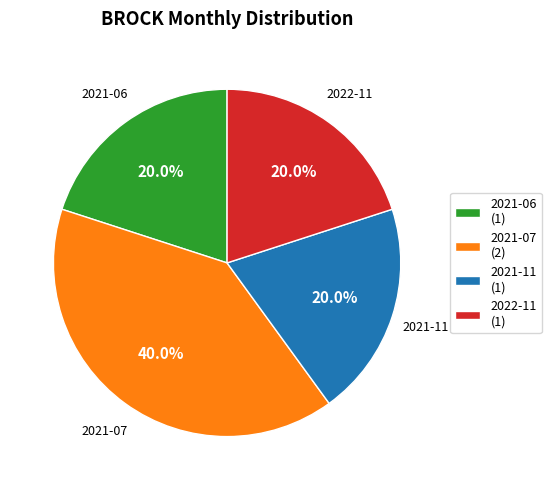

Does 2021-07 account for over 50% of the chart?

No